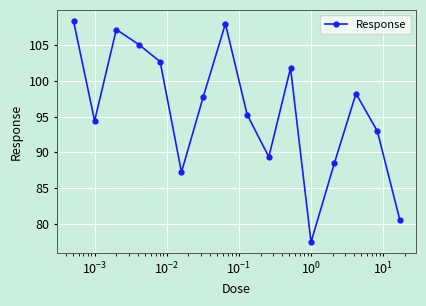

What is the average value?

95.9